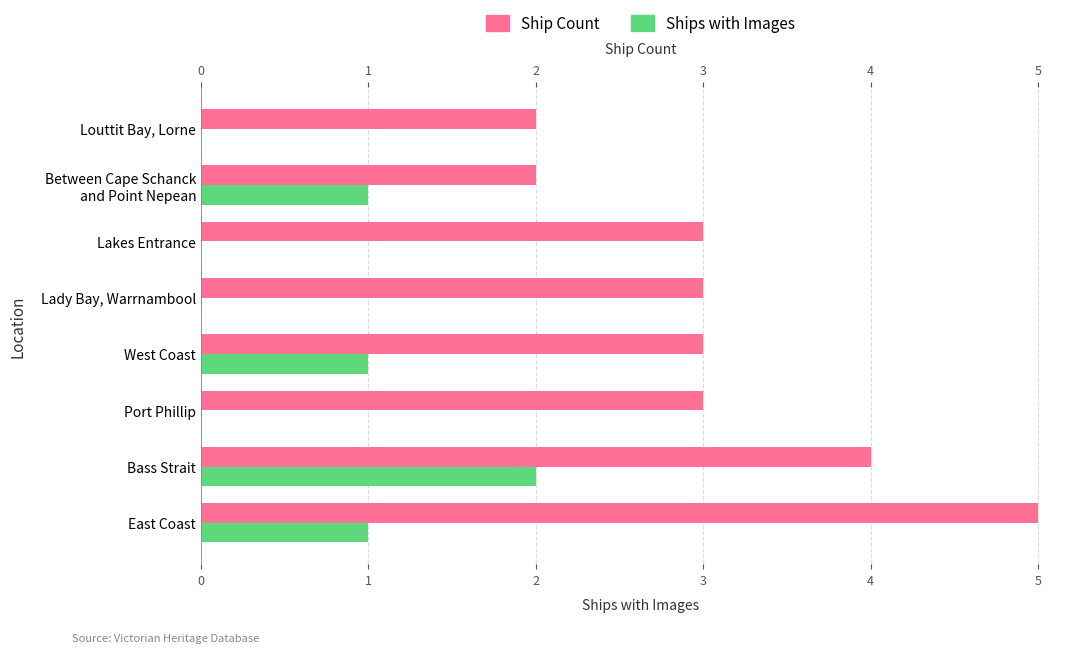

Read the Ship Count value at East Coast.

5